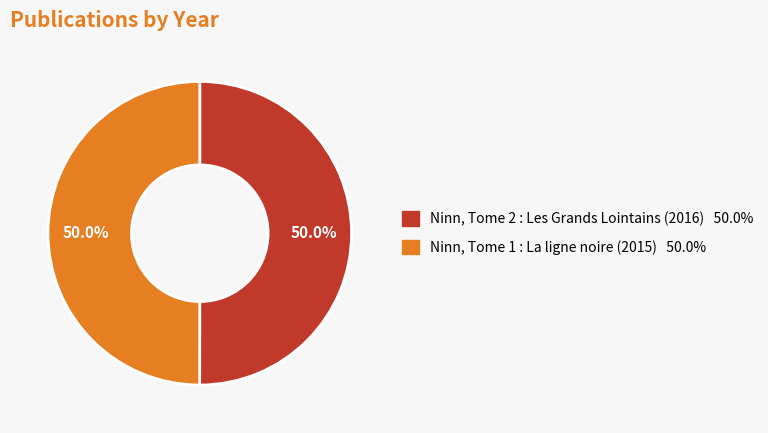

Approximately how many times larger is the value at Ninn, Tome 1 : La ligne noire (2015) compared to Ninn, Tome 2 : Les Grands Lointains (2016)?

1.0